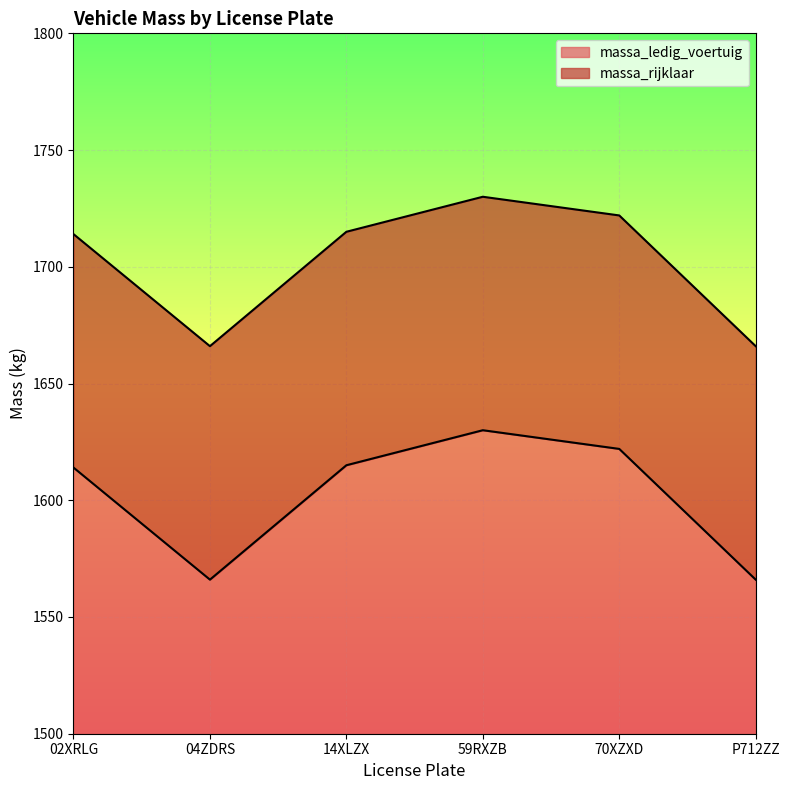

Rank the series by their maximum value, from lowest to highest.

massa_ledig_voertuig, massa_rijklaar